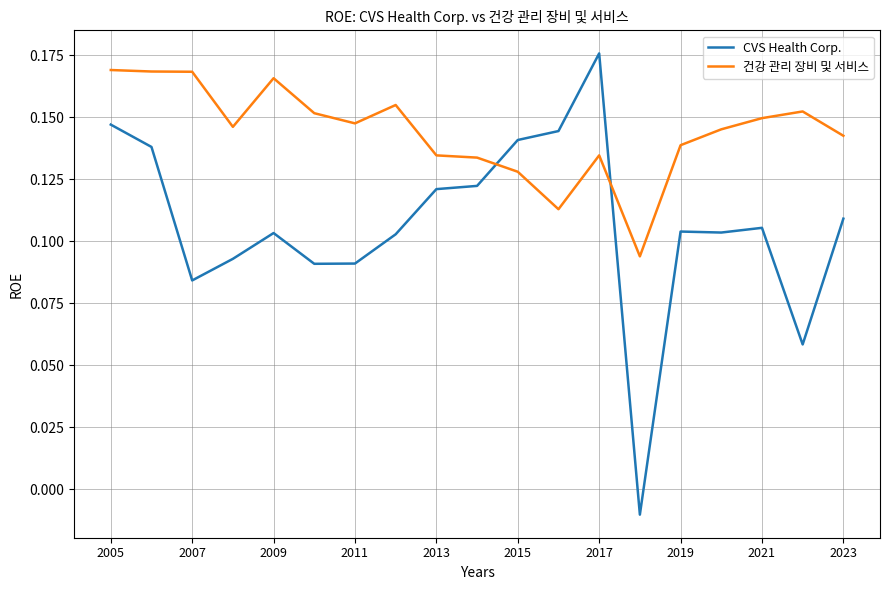

Which series has the widest spread of values?

CVS Health Corp.